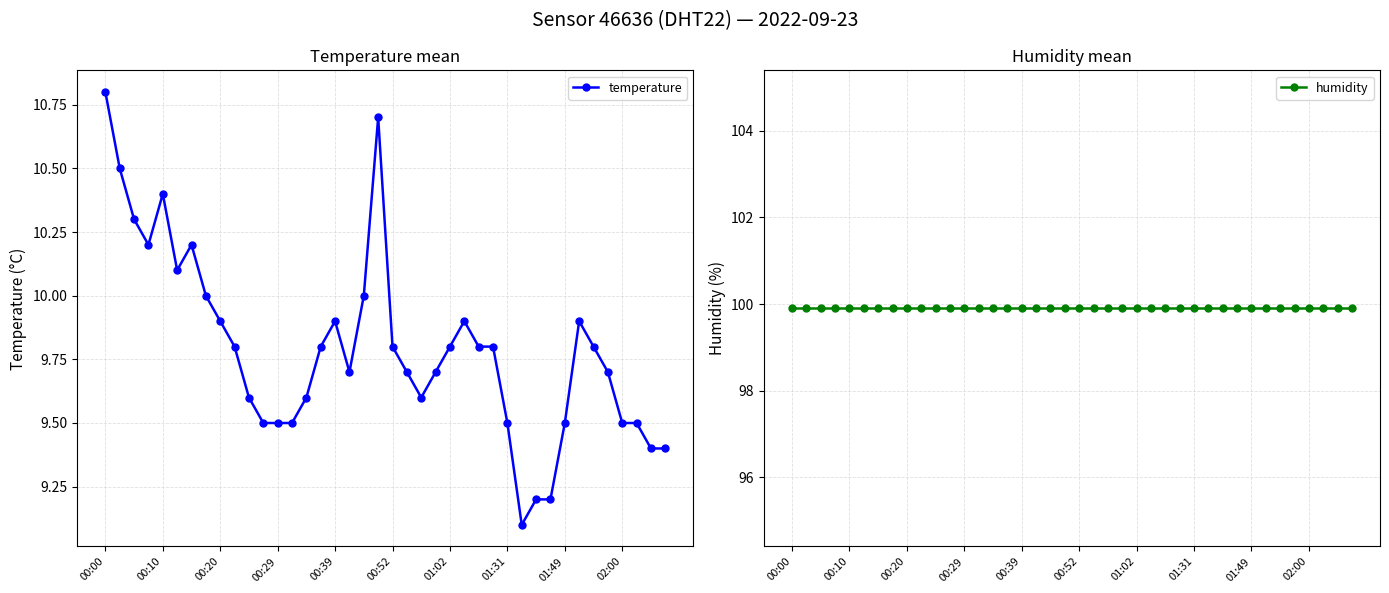

What is the sum of the temperature values at 01:49 and 00:10?

19.9